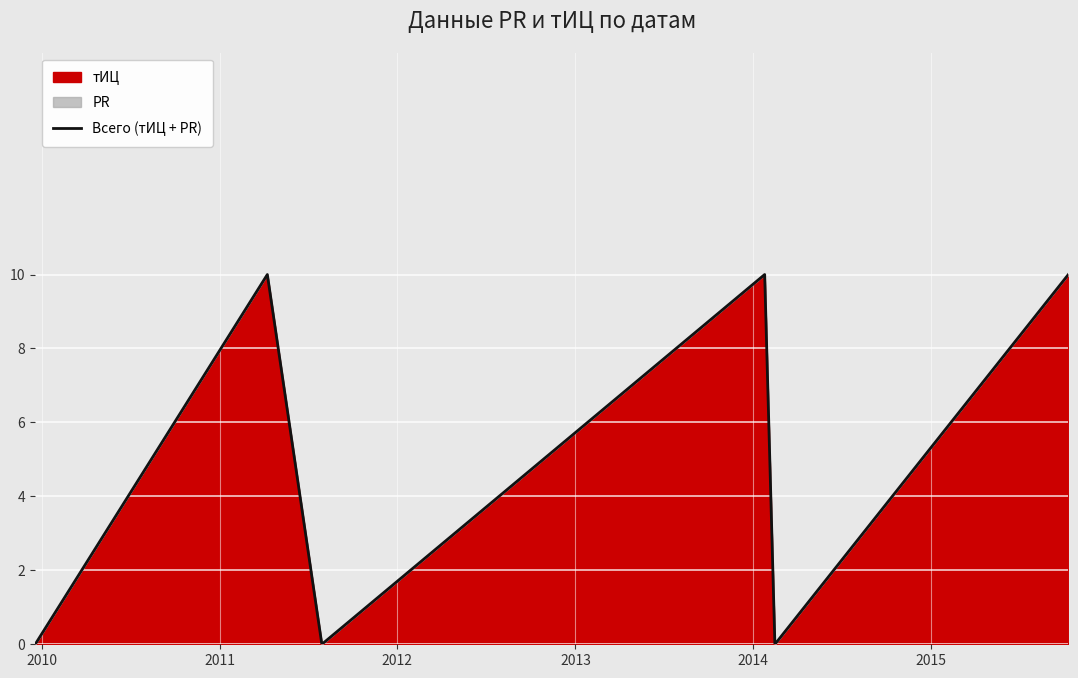

What is the sum of all values?

30